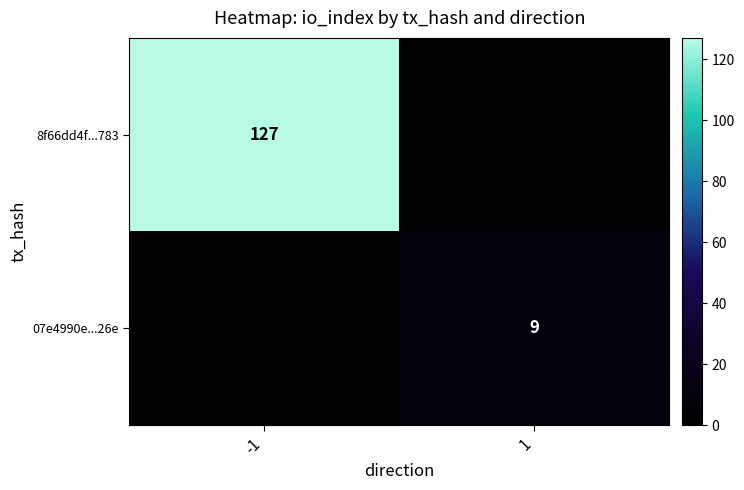

How many data points does each series have?

2